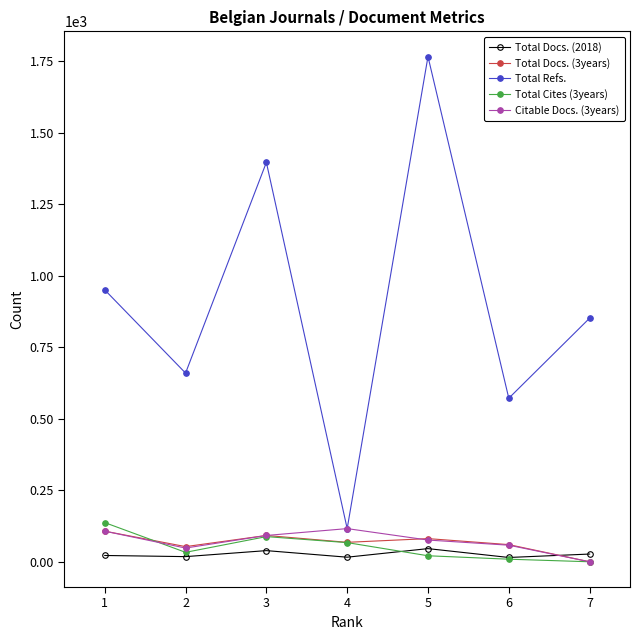

True or false: Total Docs. (2018) and Total Refs. intersect in this chart.

False